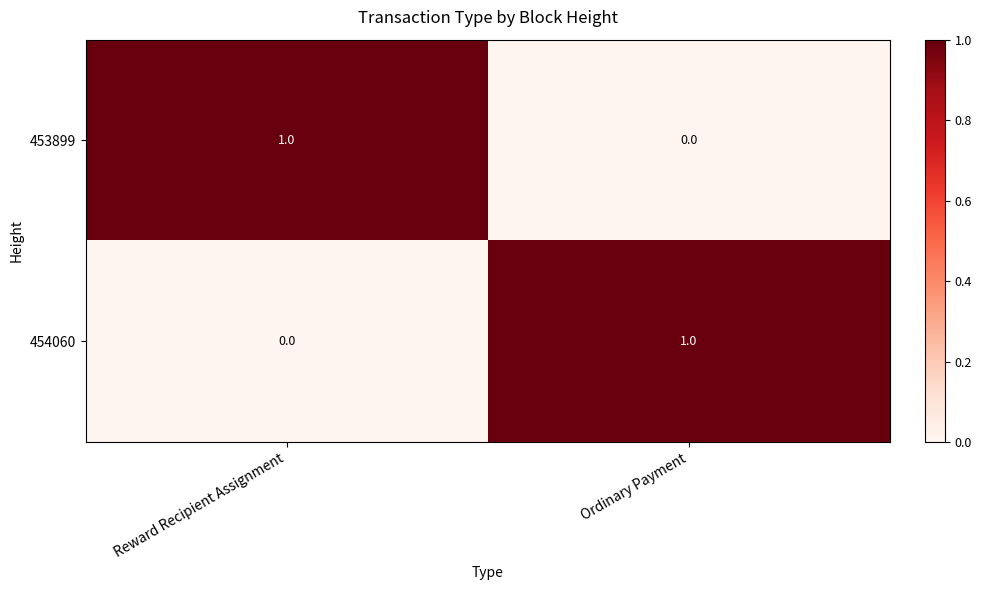

The 453899 series shows 1 at Reward Recipient Assignment. True or false?

True